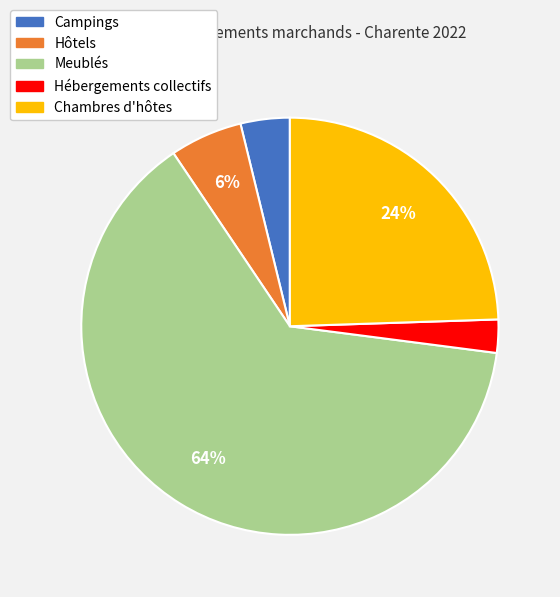

Rank the categories by value from lowest to highest.

Hébergements collectifs, Campings, Hôtels, Chambres d'hôtes, Meublés